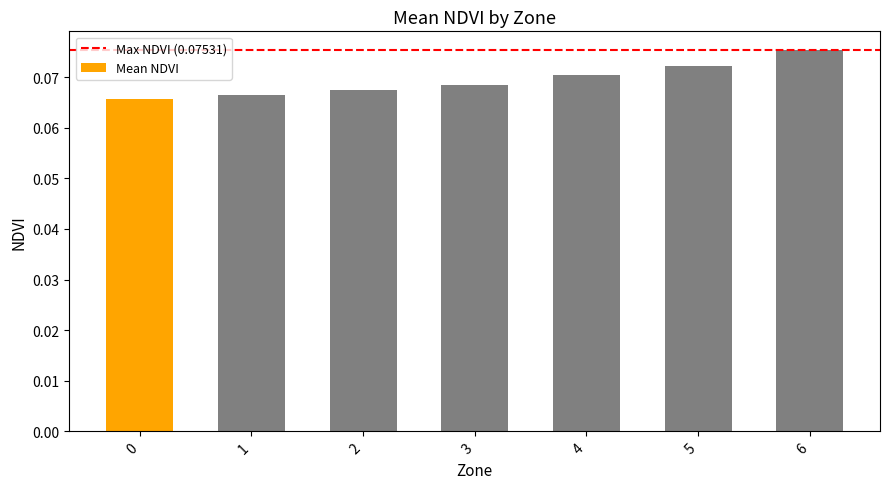

Which has a higher value, 6 or 1?

6